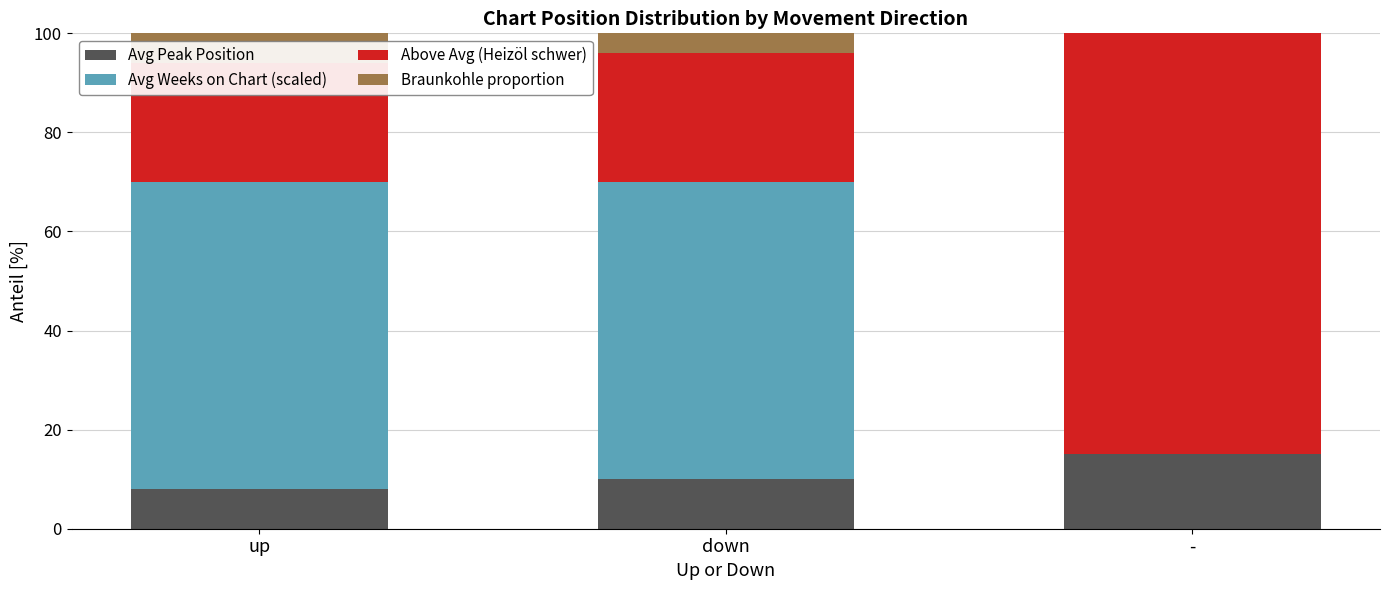

Rank the series by their maximum value, from lowest to highest.

Braunkohle proportion, Avg Peak Position, Avg Weeks on Chart (scaled), Above Avg (Heizöl schwer)